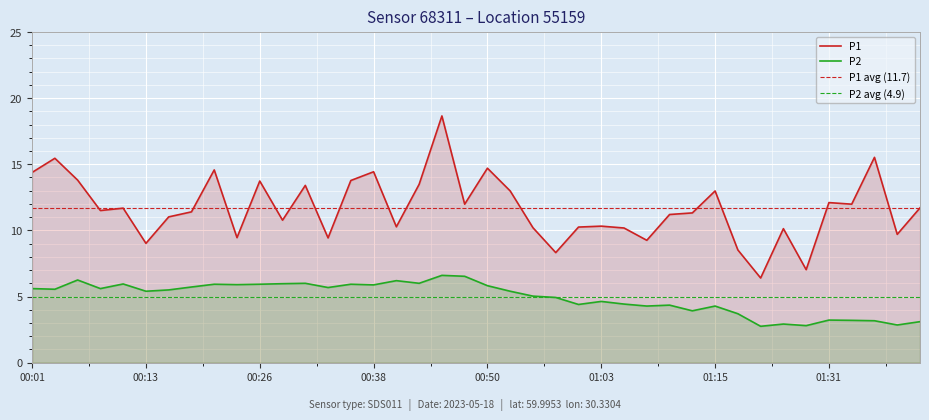

Which series has the widest spread of values?

P1